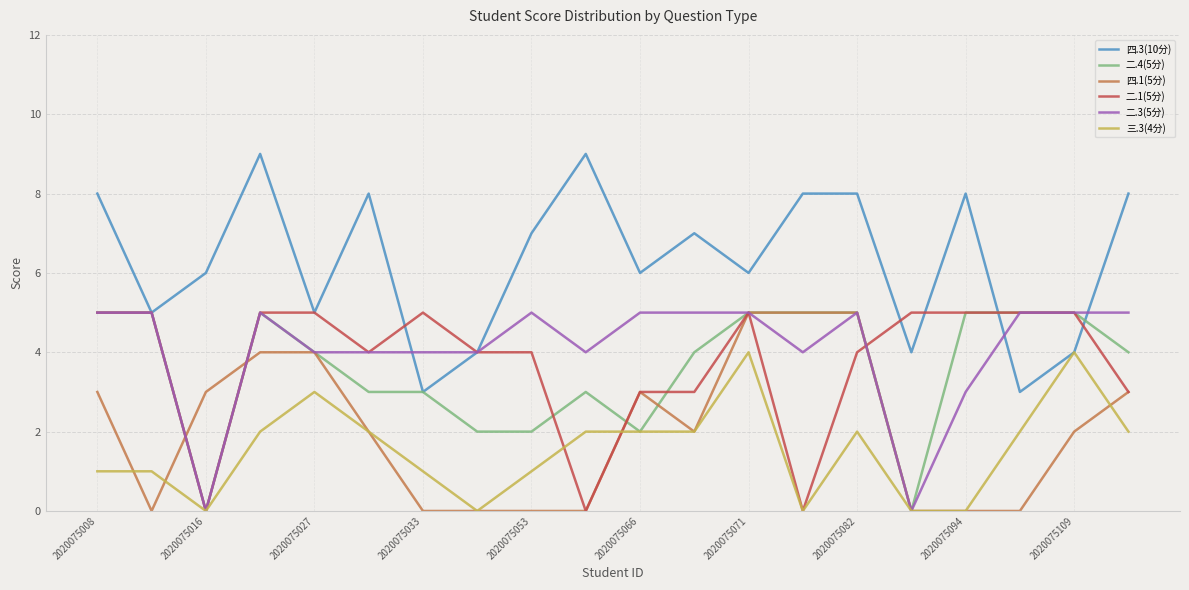

What is the greatest value displayed?

9